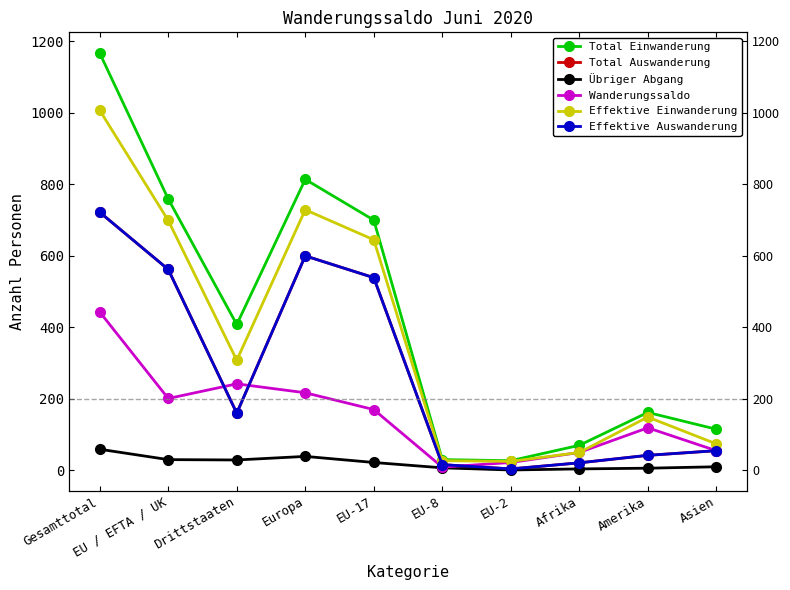

At which category is the sum across all series the highest?

Gesamttotal